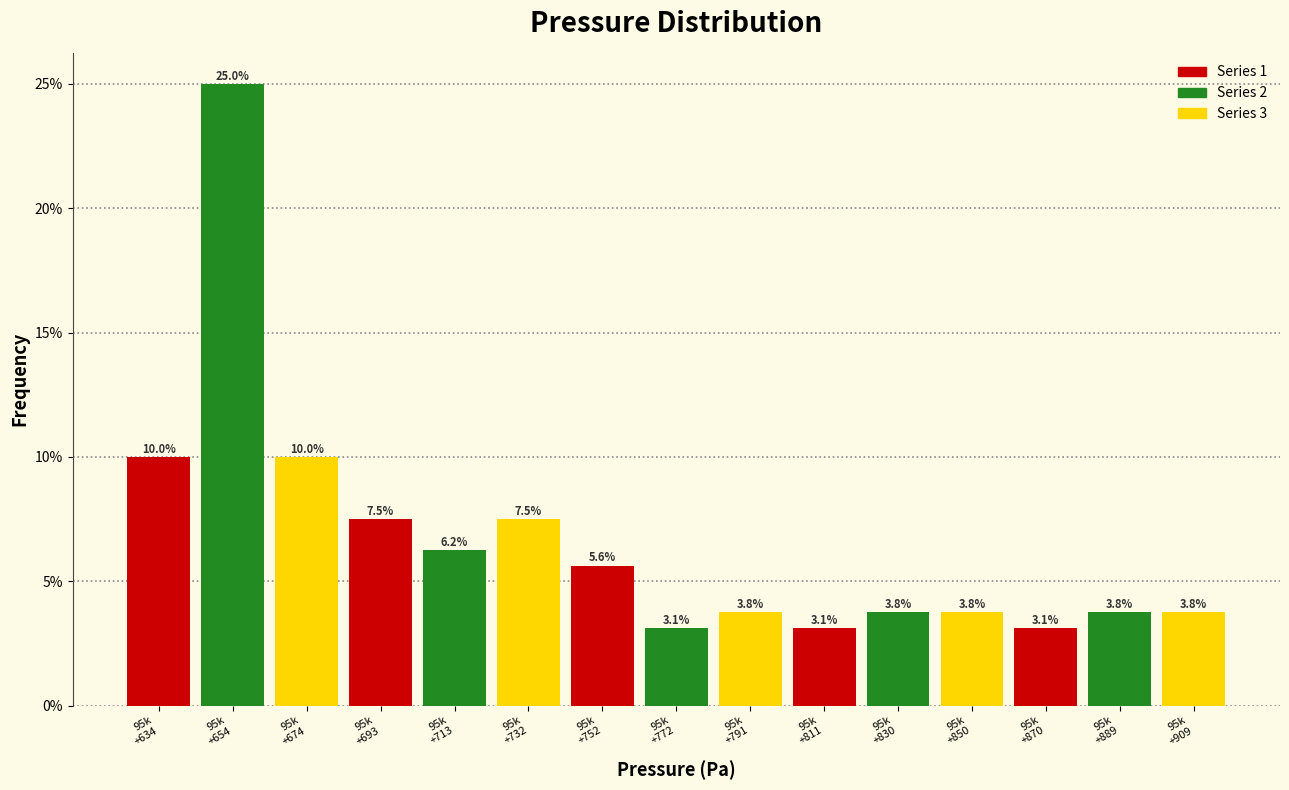

What is the difference between the maximum and minimum values?

21.9